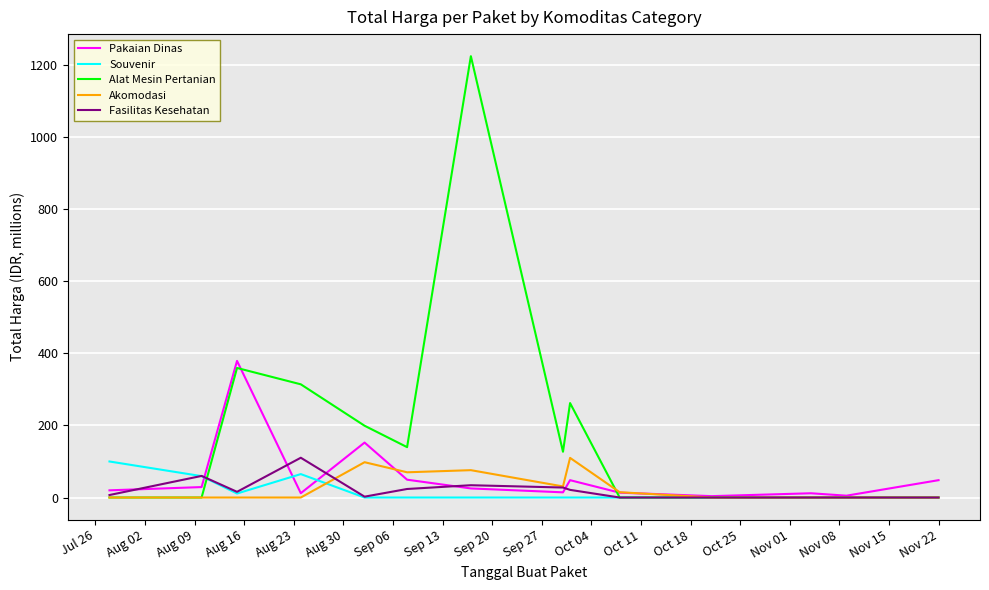

What is the maximum value shown in the chart?

1224.7